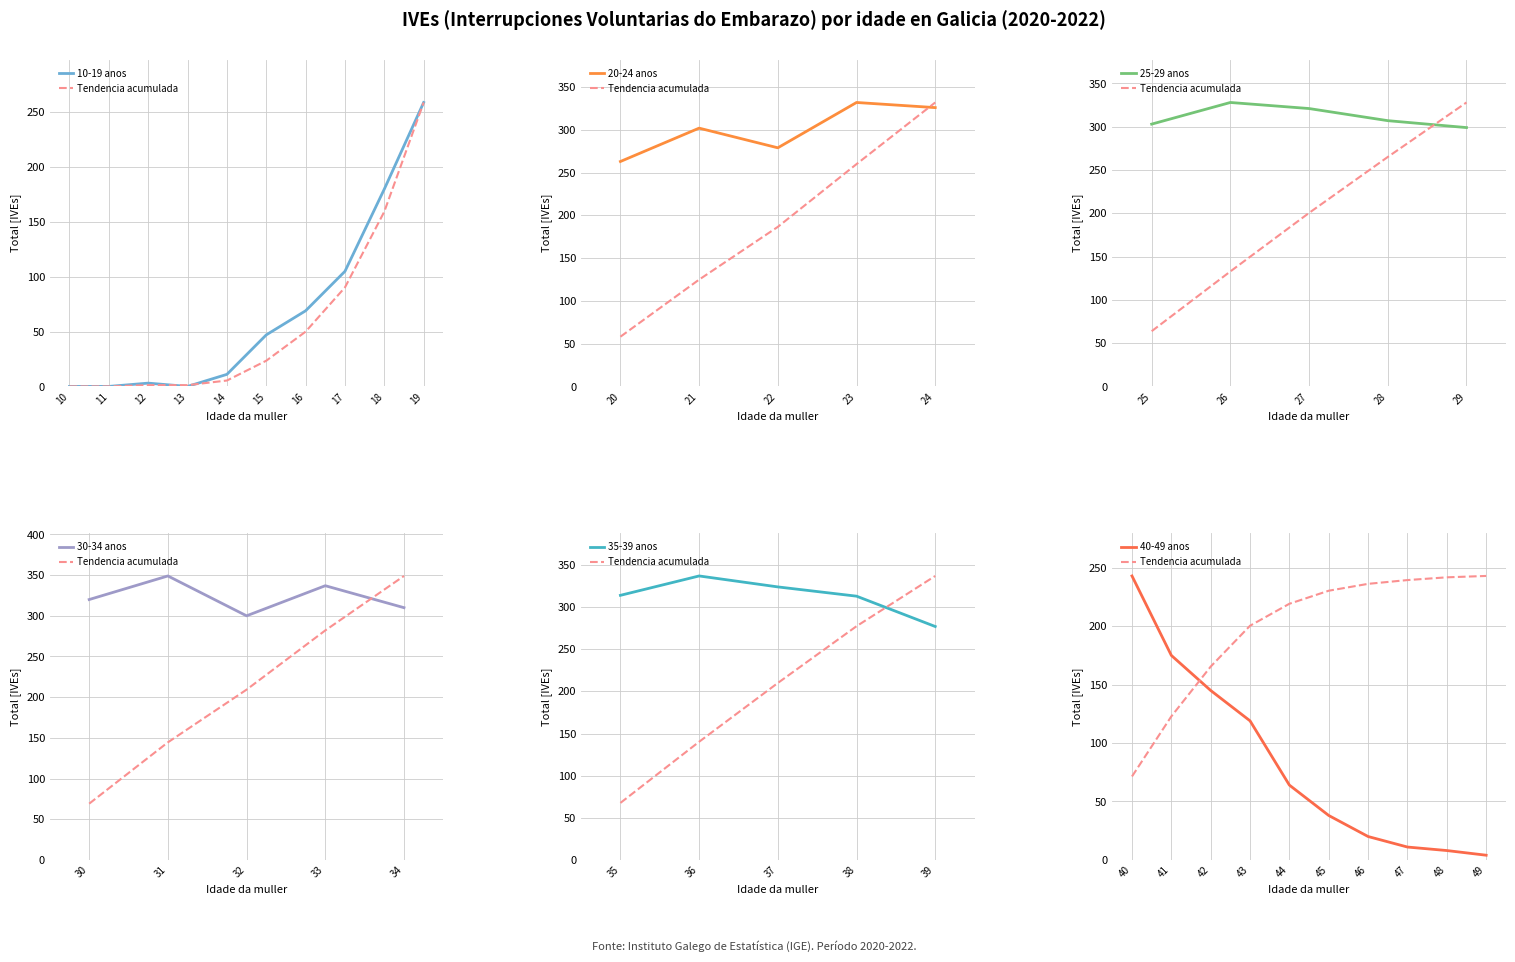

Where is the data nearest to the value 174?

41